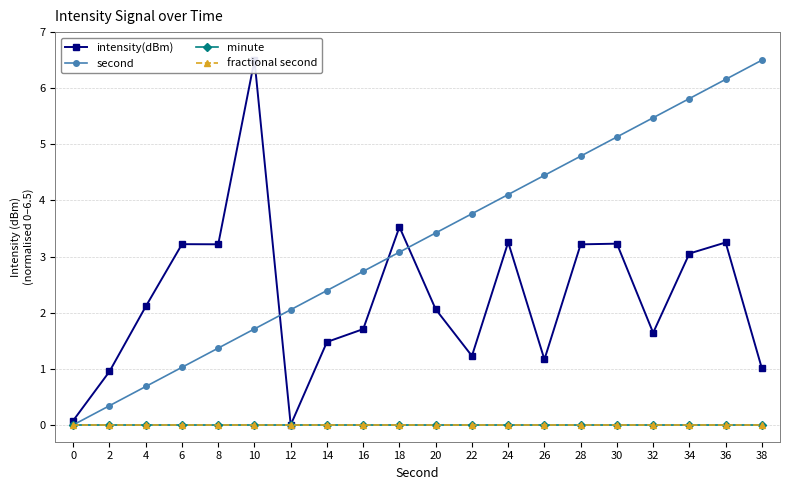

What is the total value across all series at 12?

2.1